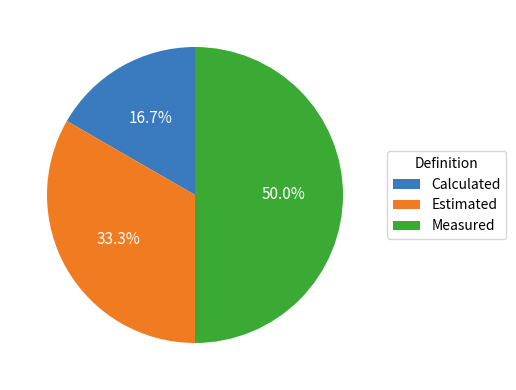

Does Estimated account for over 50% of the chart?

No